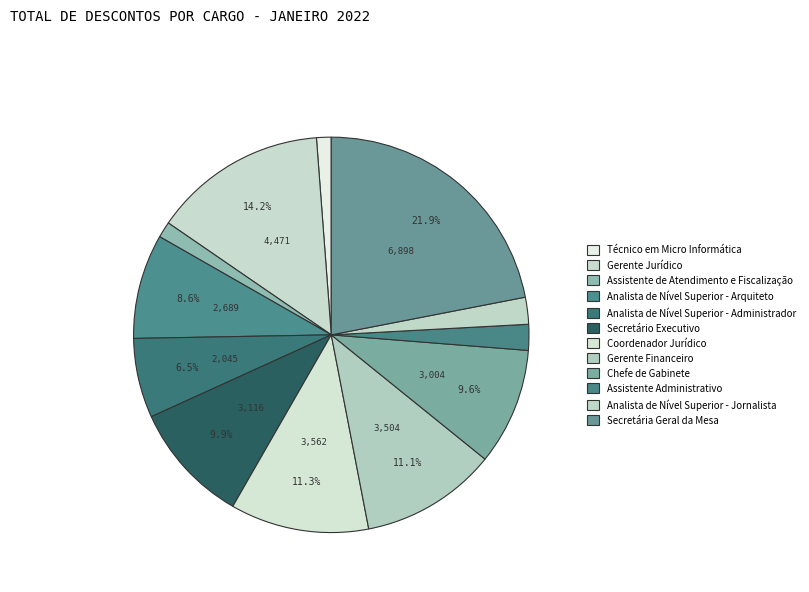

What percentage is the Técnico em Micro Informática slice, to the nearest percent?

1%